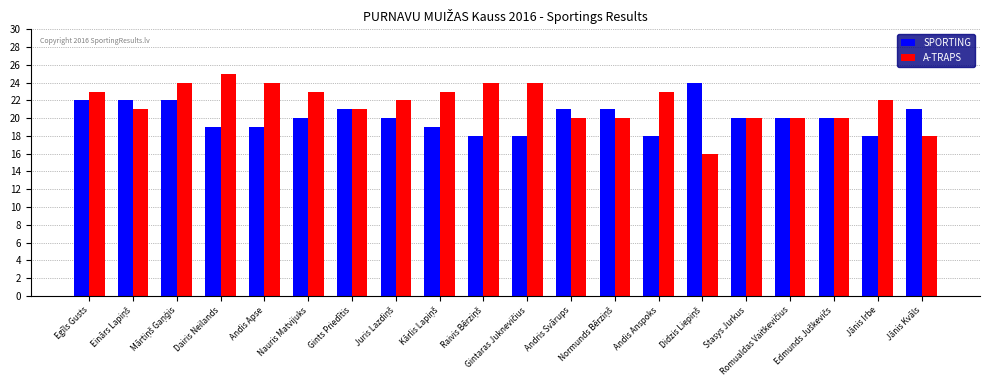

At which label does SPORTING first exceed 20?

Egīls Gusts